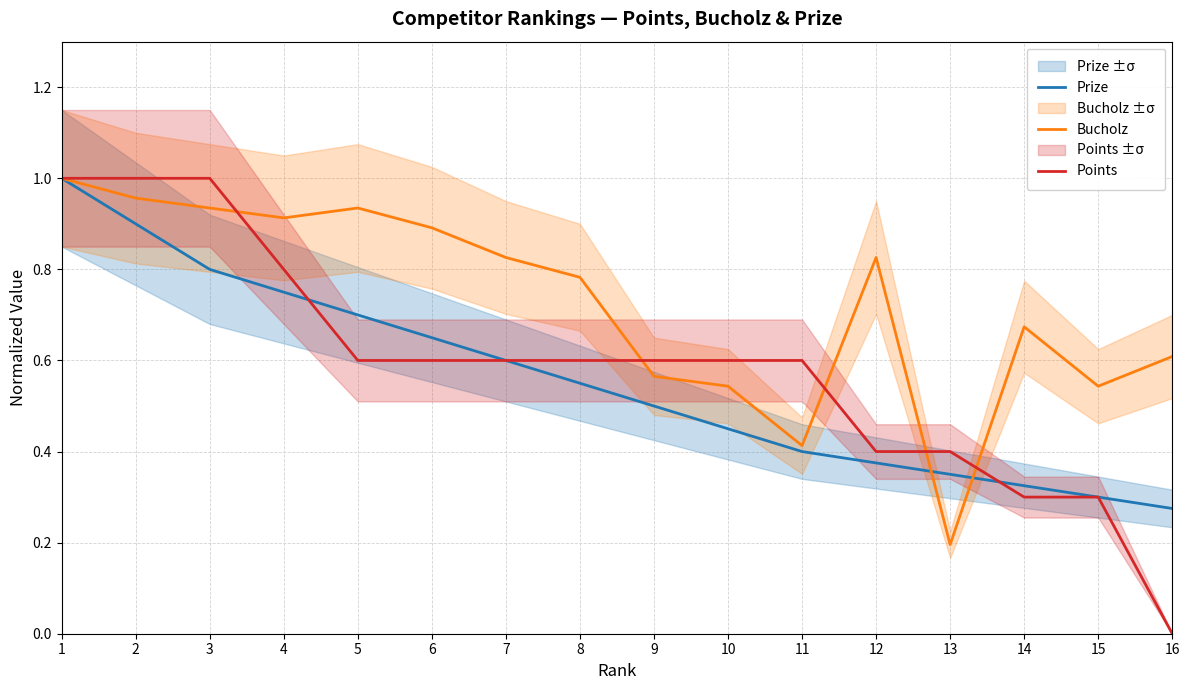

True or false: Prize and Points intersect in this chart.

True